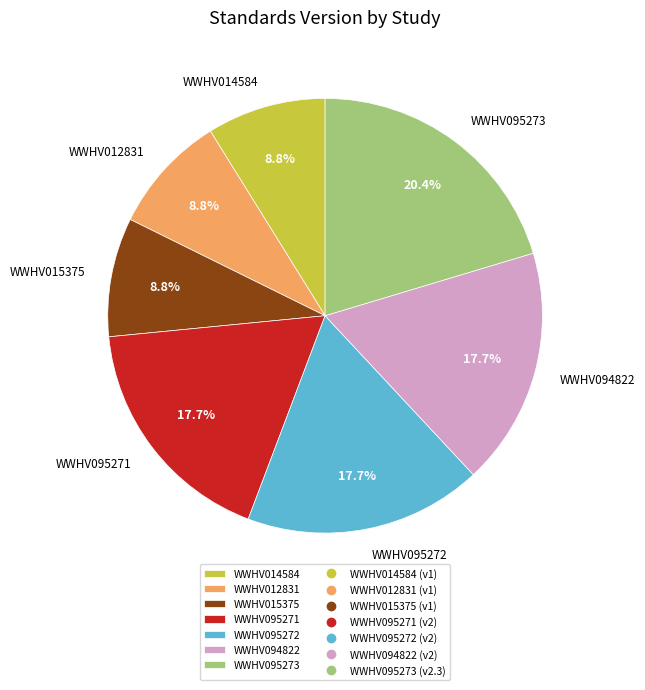

Is it true that WWHV015375 is 1% of the pie?

False